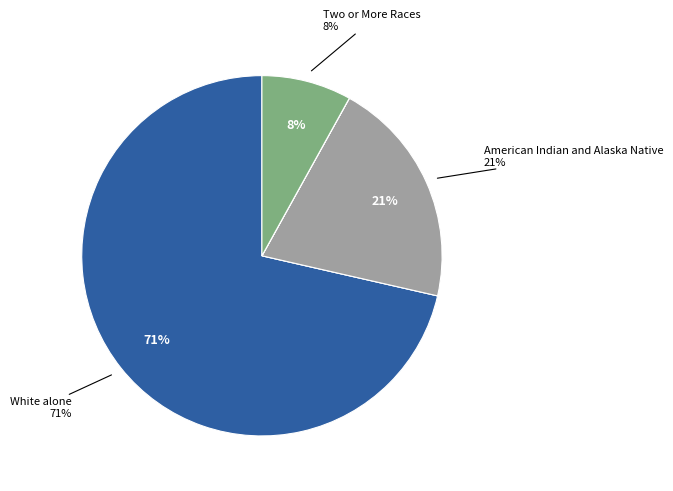

To the nearest percent, what is the average slice percentage?

14%